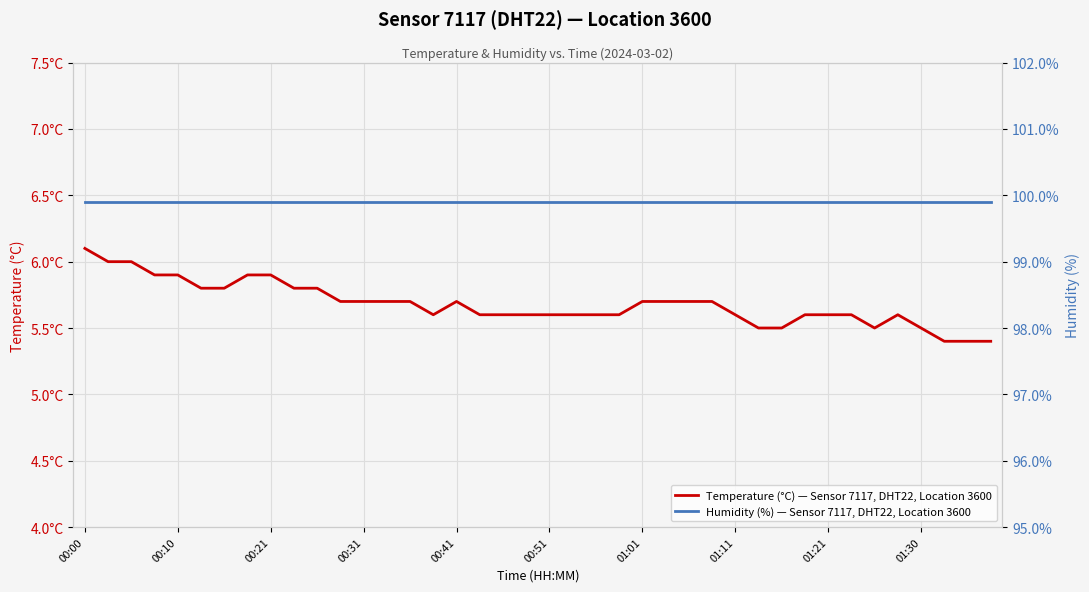

What is the value of the Humidity (%) — Sensor 7117, DHT22, Location 3600 point at the 31st from the left?

99.9